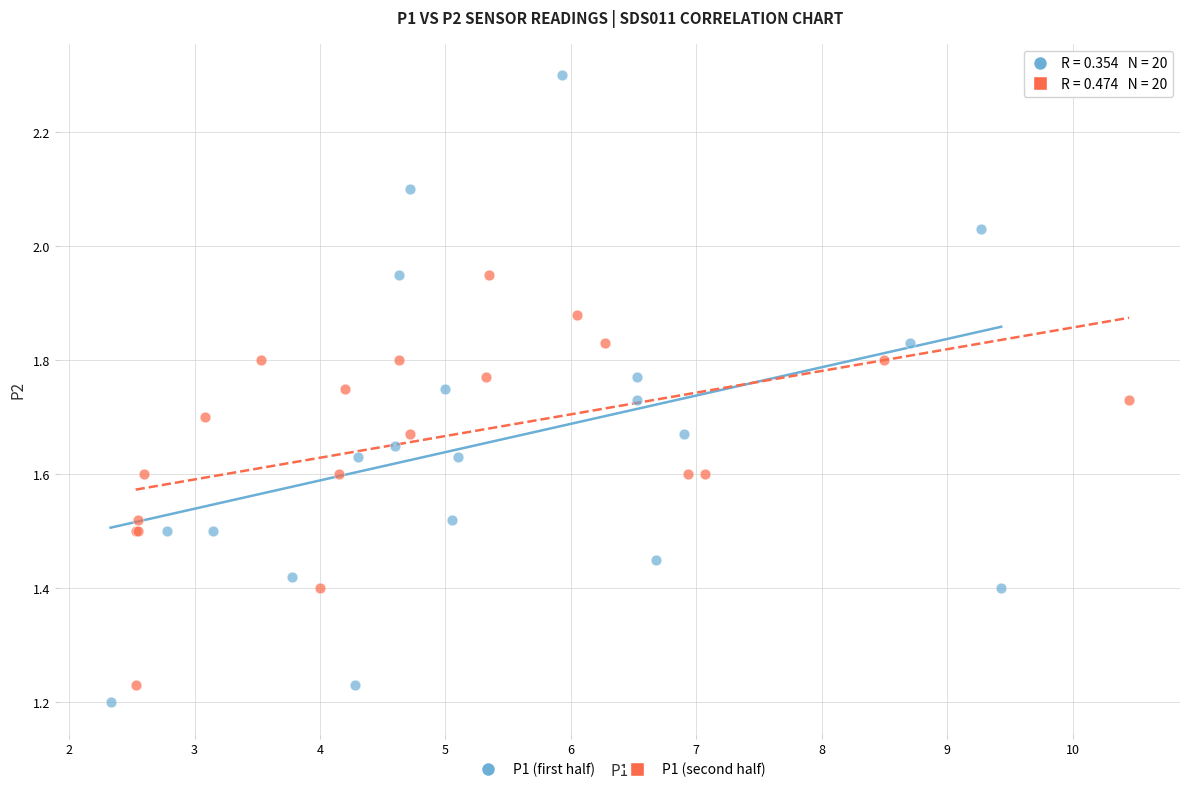

Which series has the largest Y range (max minus min)?

P1 (first half)